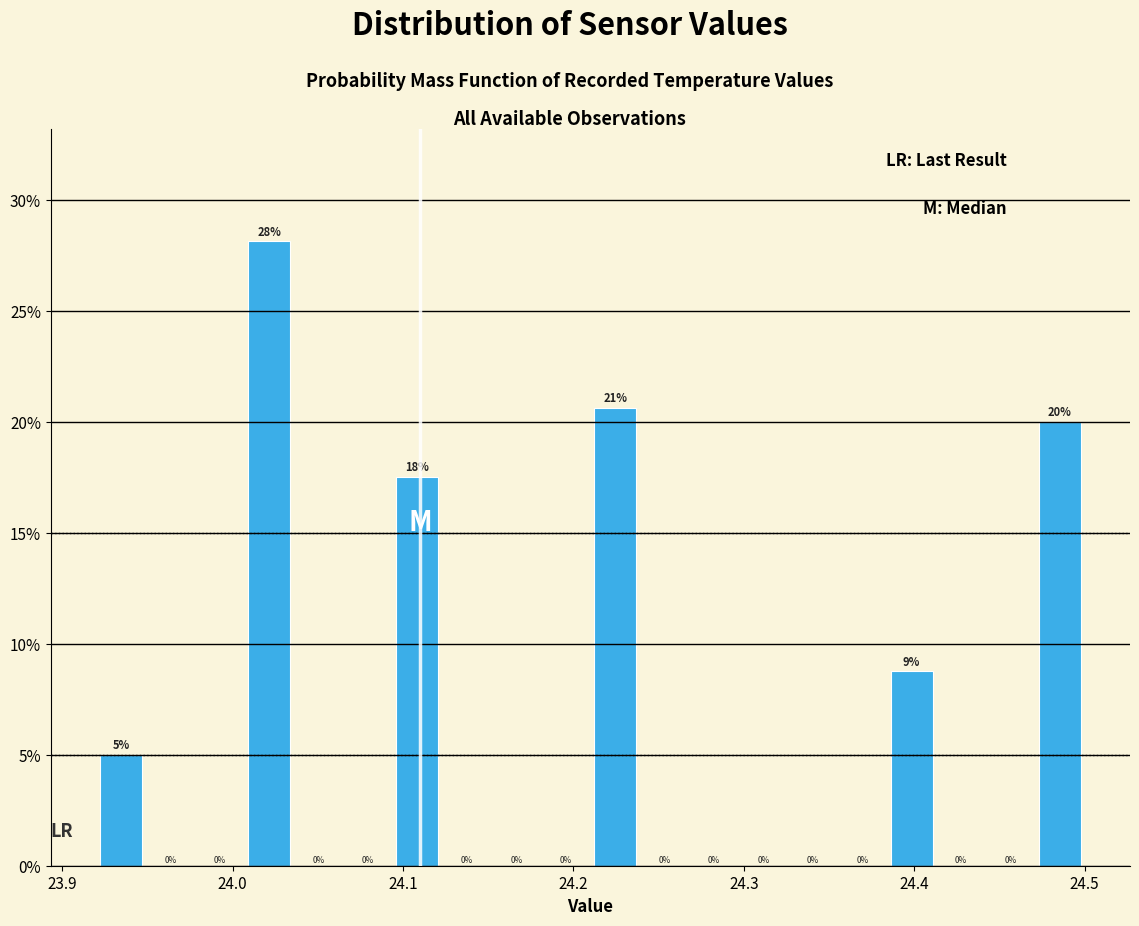

Read against the x-axis, roughly where is the centre of the tallest bar?

24.02